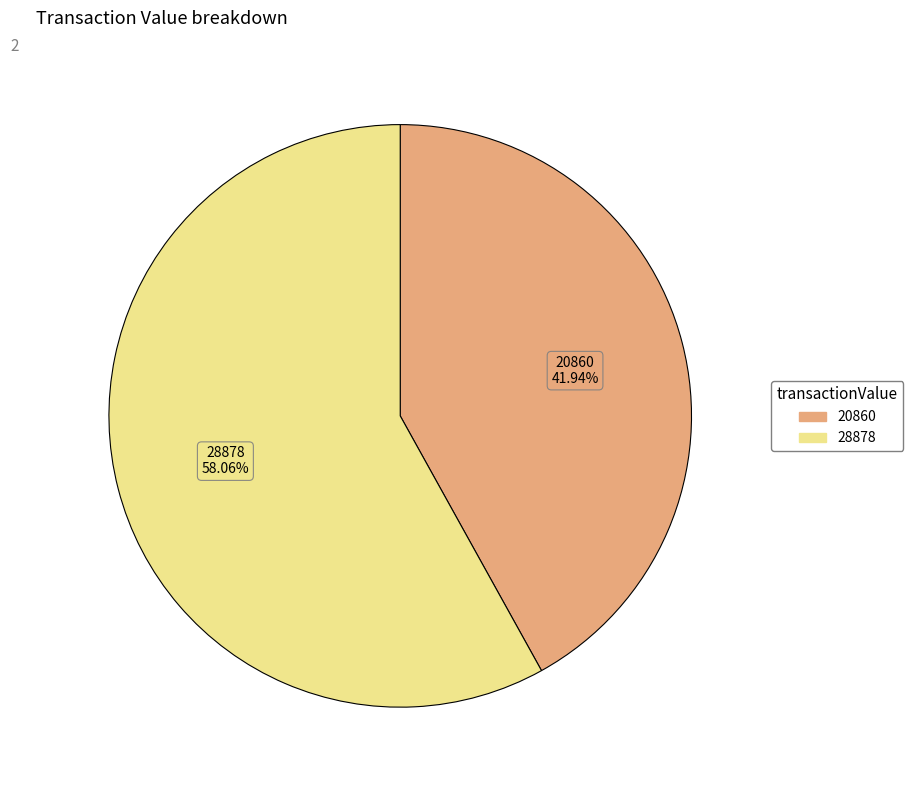

How many segments does this pie chart have?

2